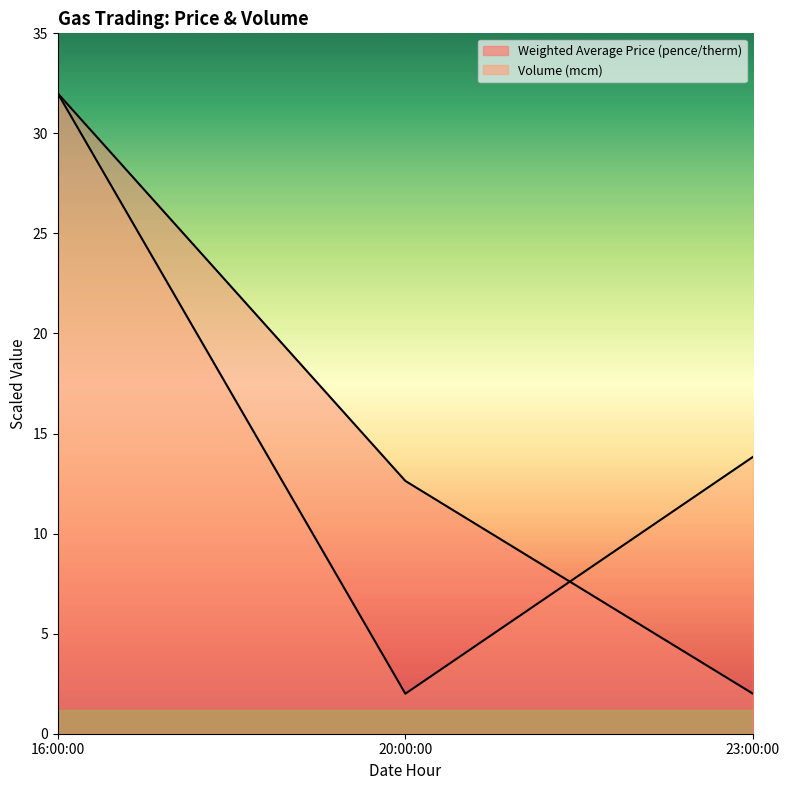

Which series has the widest spread of values?

Weighted Average Price (pence/therm)